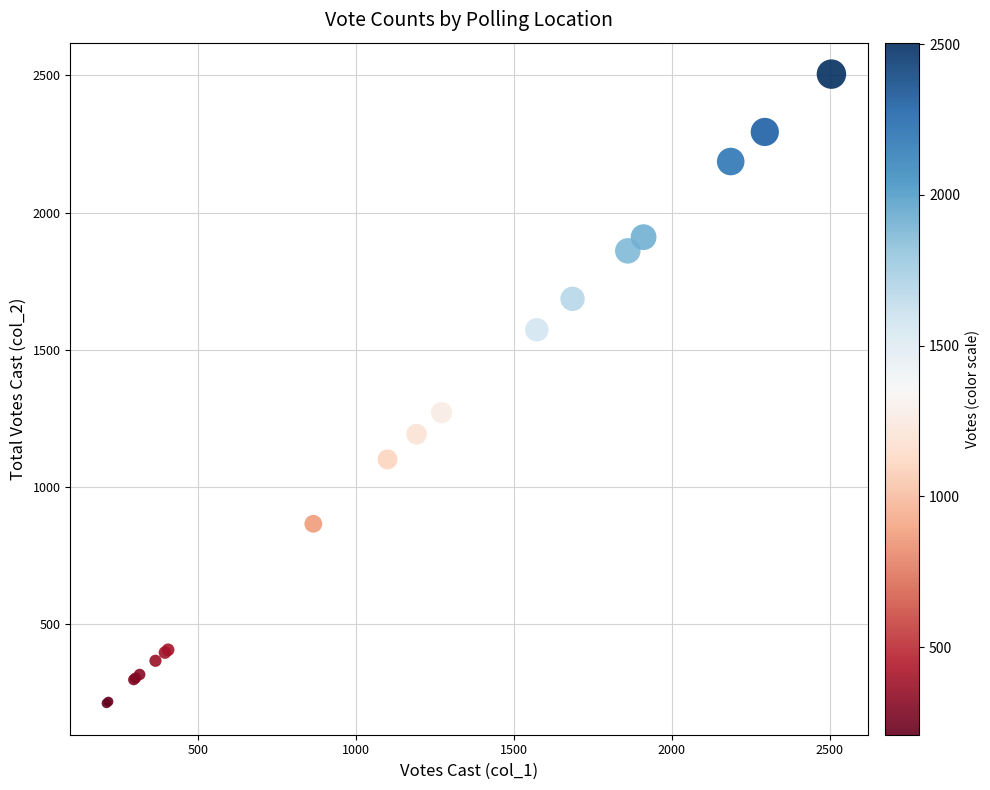

What Y value in the scatter plot is closest to 1357?

1270